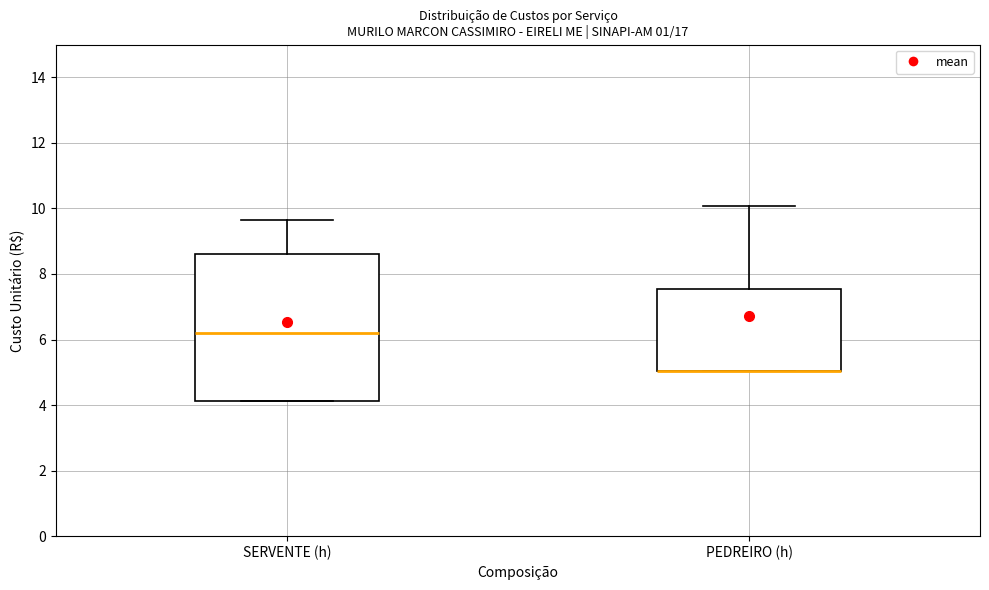

Reading left to right, transcribe this box plot: for each box, give where its median line is, the range the box spans, and where its two whiskers end, as read against the y-axis. The values are not printed on the chart, so give them approximately, as read against the axis.

SERVENTE (h): median 6.2, box 4.2 to 8.6, whiskers 4.2 to 9.6
PEDREIRO (h): median 5.0 (drawn on the box's lower edge), box 5.0 to 7.6, whiskers 5.0 to 10.0